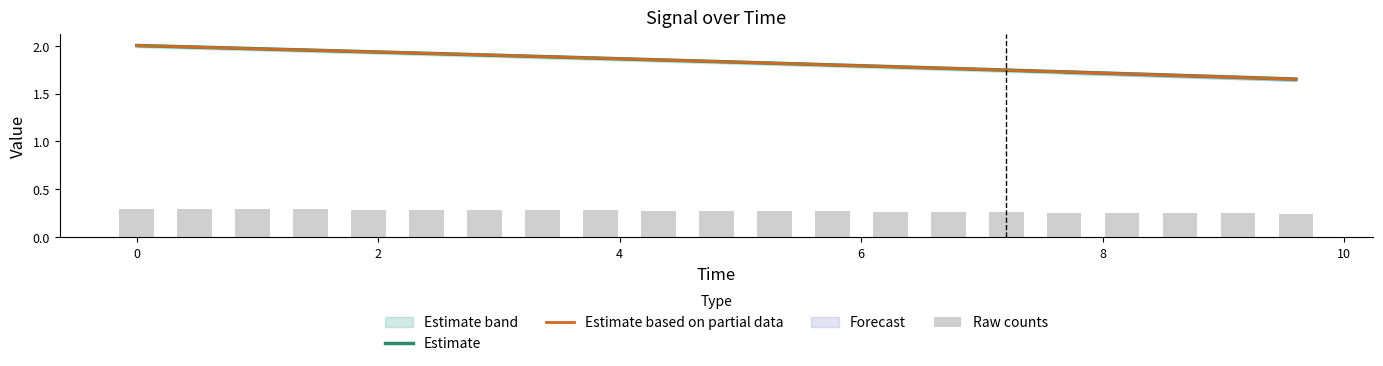

Rank the series at 6 from lowest to highest value.

Raw counts, Estimate based on partial data, Estimate